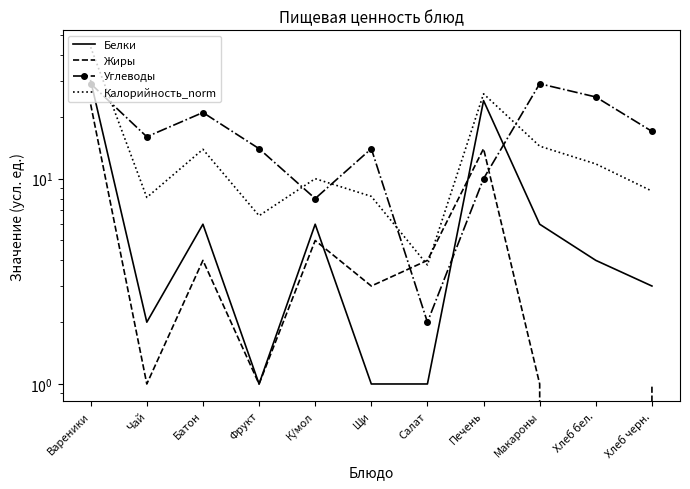

Reading right to left, list all the values displayed in this chart.

Белки: 3.0	4.0	6.0	24.0	1.0	1.0	6.0	1.0	6.0	2.0	30.0
Жиры: 1.0	0.0	1.0	14.0	4.0	3.0	5.0	1.0	4.0	1.0	23.0
Углеводы: 17.0	25.0	29.0	10.0	2.0	14.0	8.0	14.0	21.0	16.0	29.0
Калорийность_norm: 8.7	11.8	14.4	25.9	3.8	8.2	10.0	6.6	13.9	8.1	43.7